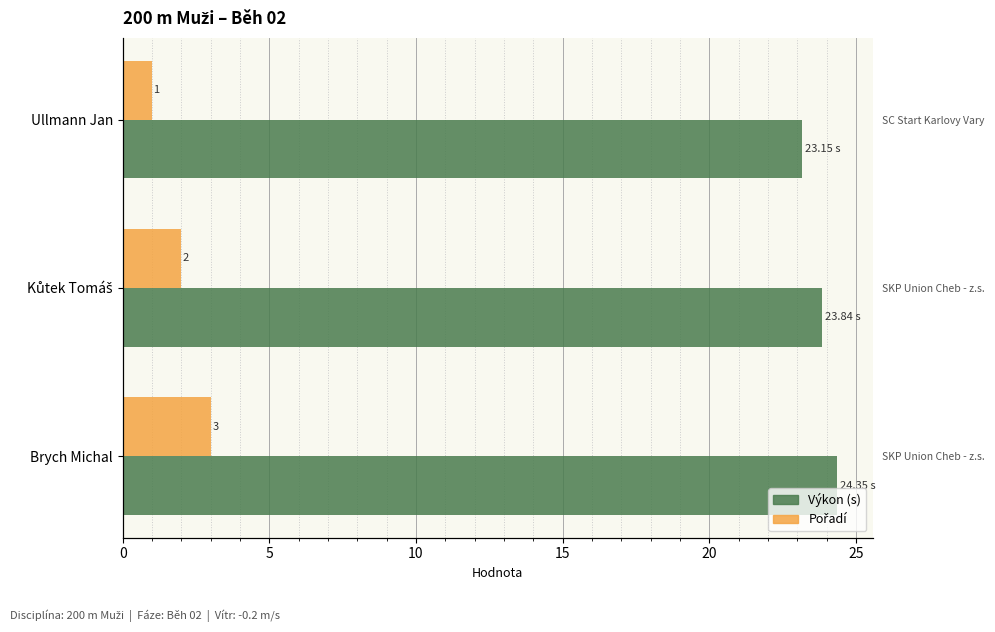

Which series has the largest range (max minus min)?

Pořadí